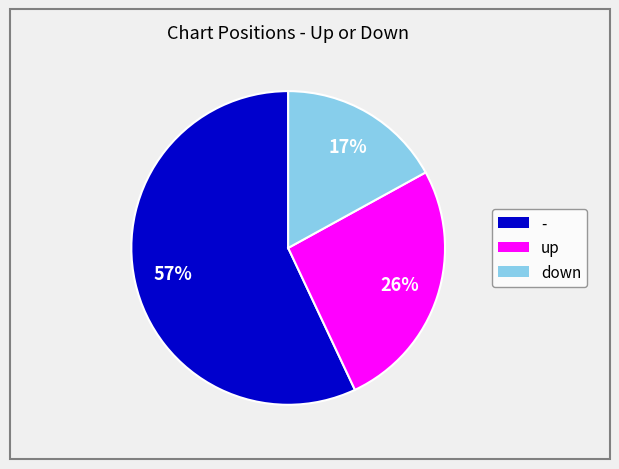

How many segments does this pie chart have?

3